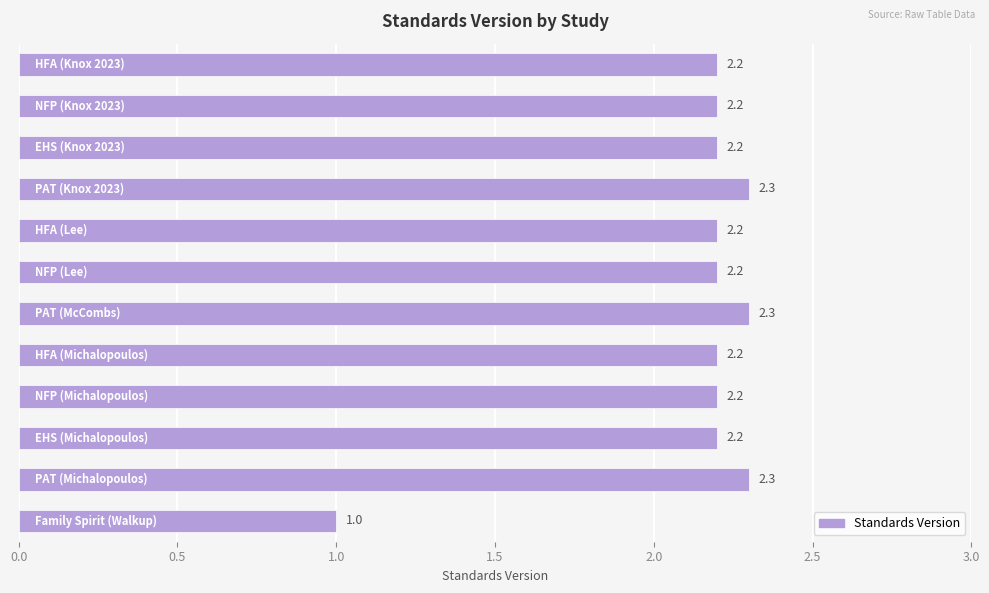

What is the value of the 9th bar from the top?

2.2